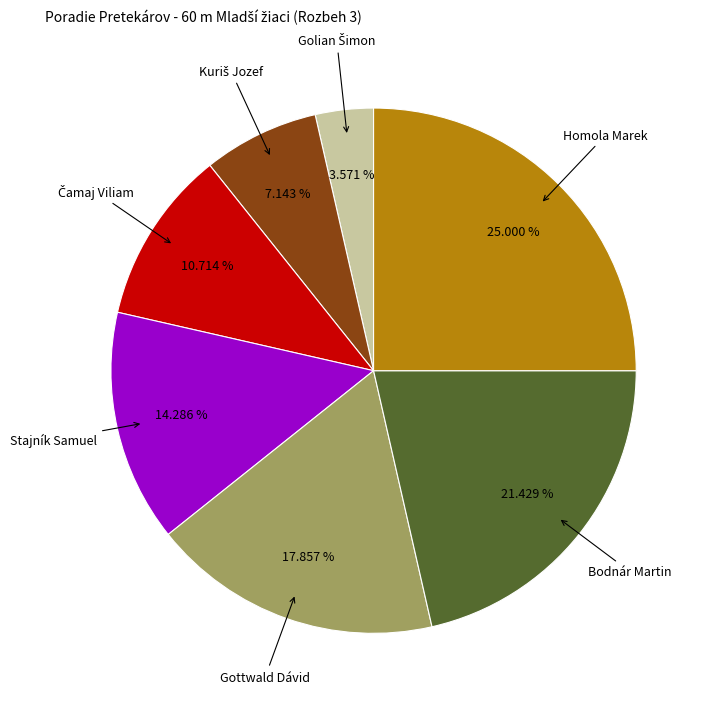

Combined, do Stajník Samuel and Homola Marek account for over 50%?

No